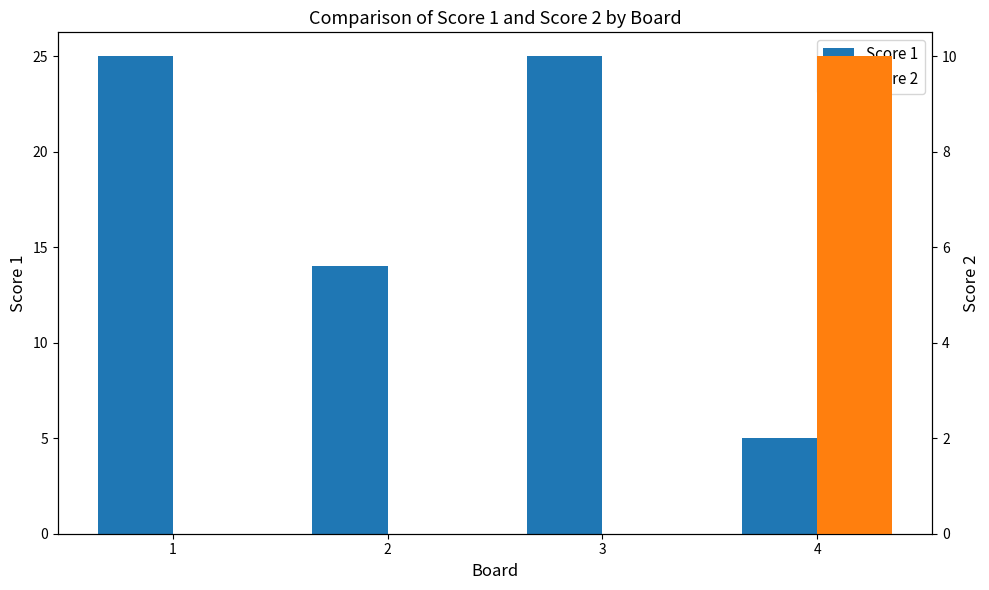

What is the spread (max minus min) of values at 3?

25